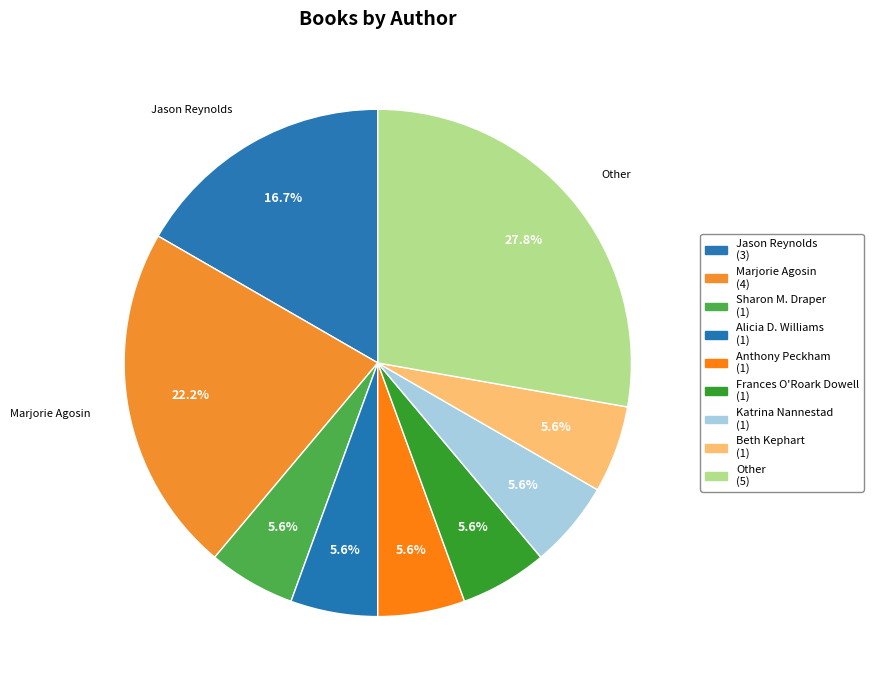

What is the largest slice in the pie chart?

Other